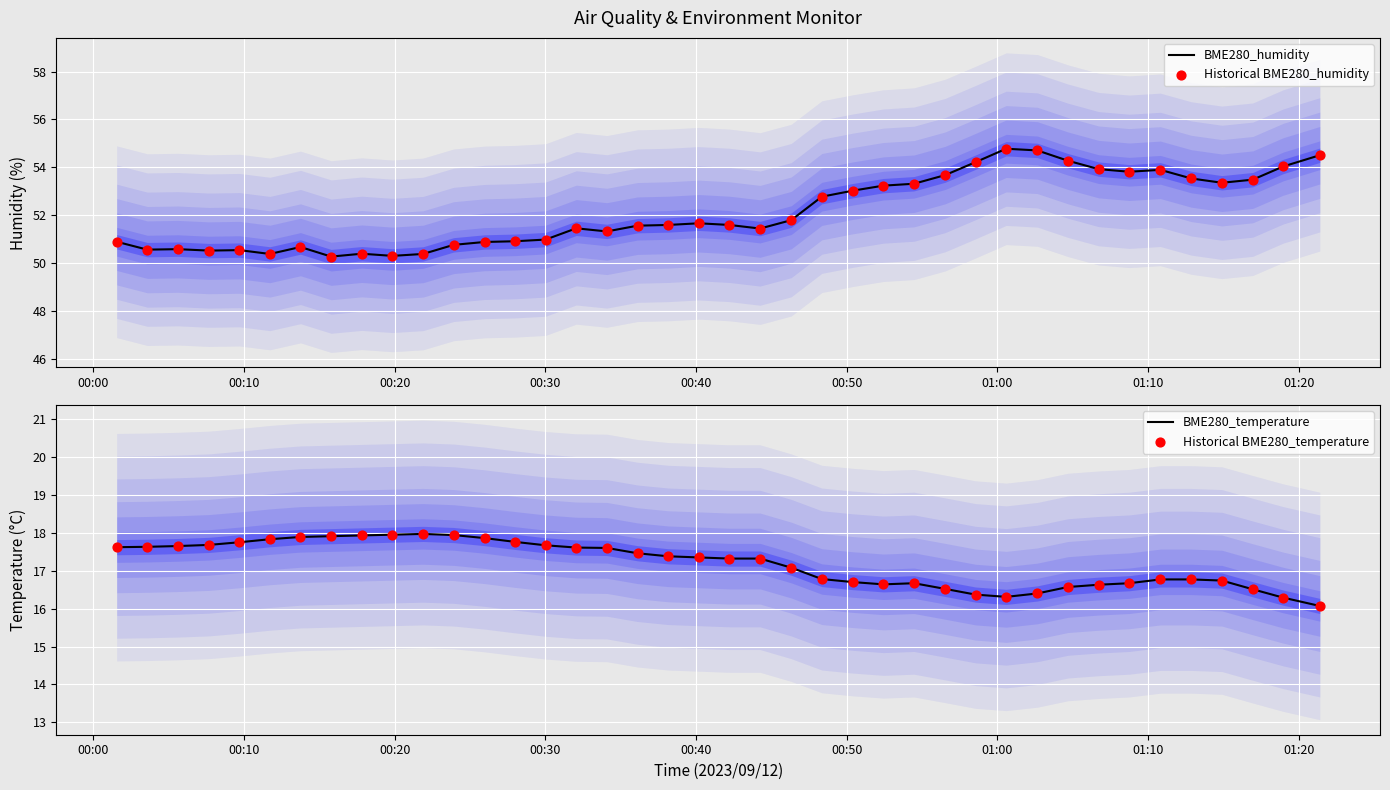

Which series contains the lowest Y value?

BME280_temperature